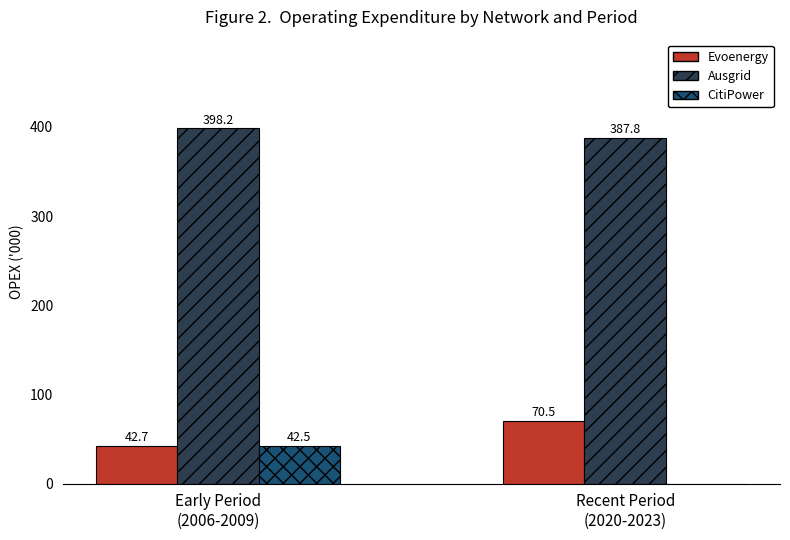

Which label corresponds to the largest value in the chart?

Early Period
(2006-2009)